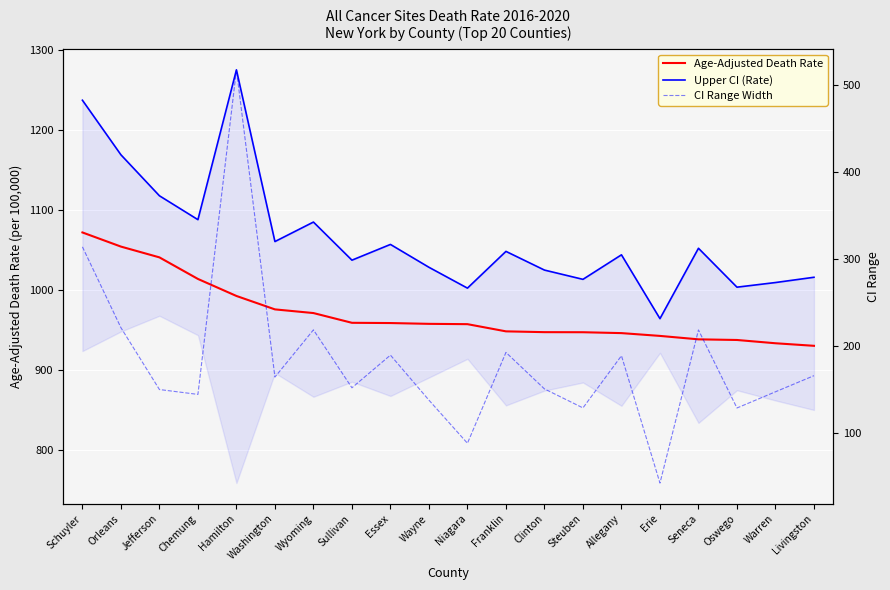

Is this an area chart (filled region under the line)?

No